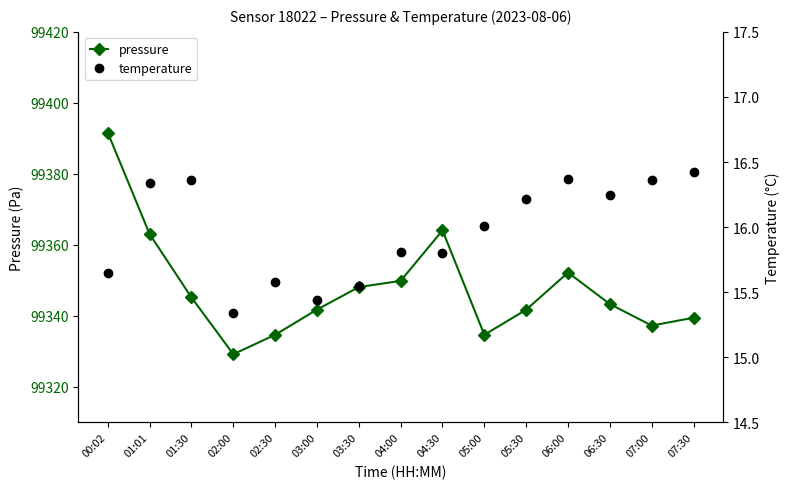

Reading right to left, what are all the values shown in this chart?

pressure: 99339.5	99337.3	99343.3	99352.2	99341.8	99334.7	99364.1	99349.9	99348.1	99341.8	99334.7	99329.2	99345.2	99363.1	99391.6
temperature: 16.4	16.4	16.2	16.4	16.2	16.0	15.8	15.8	15.6	15.4	15.6	15.3	16.4	16.3	15.7